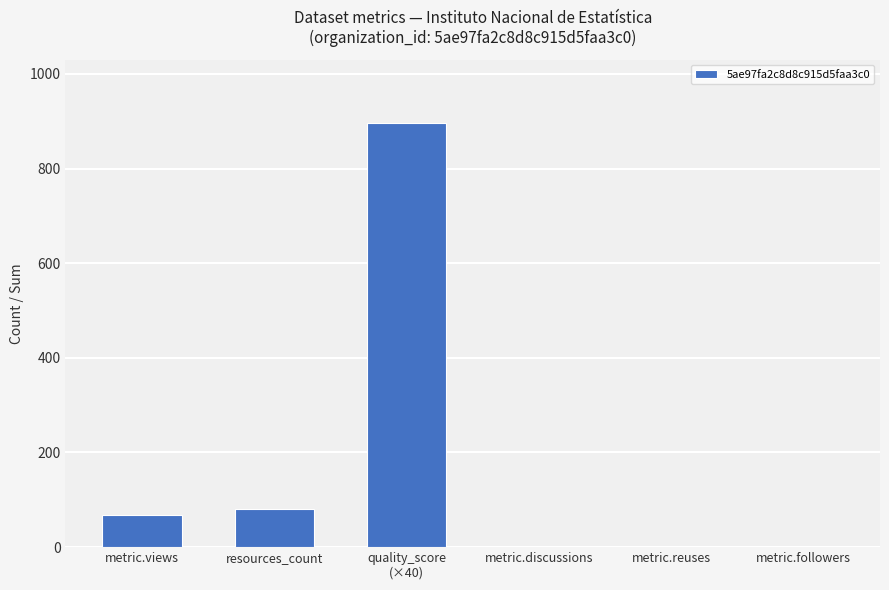

The value at resources_count is 80. True or false?

True